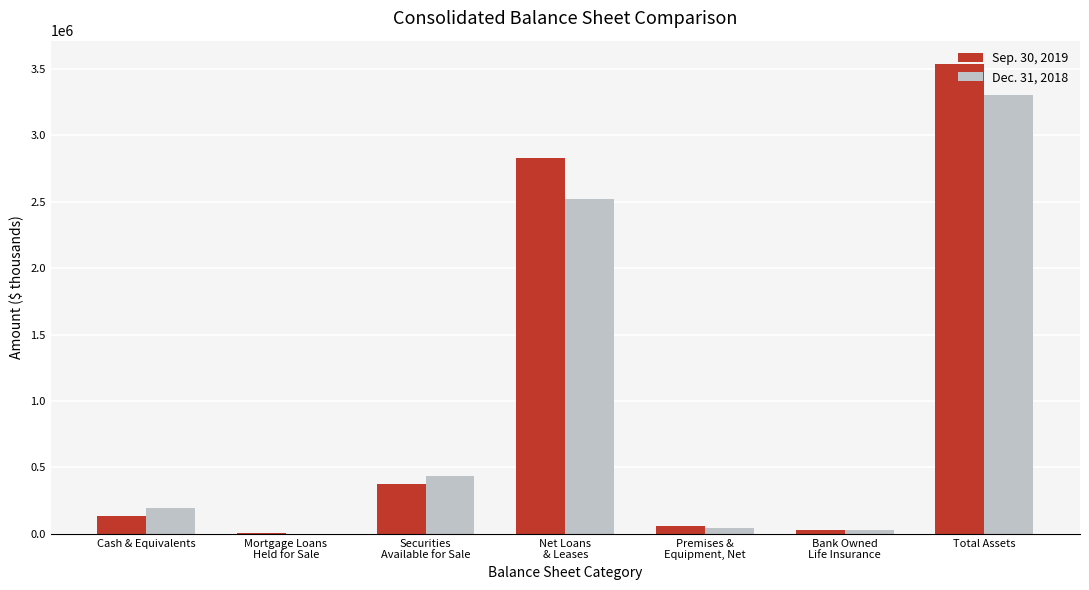

What is the difference between the Sep. 30, 2019 values at Securities
Available for Sale and Mortgage Loans
Held for Sale?

369272